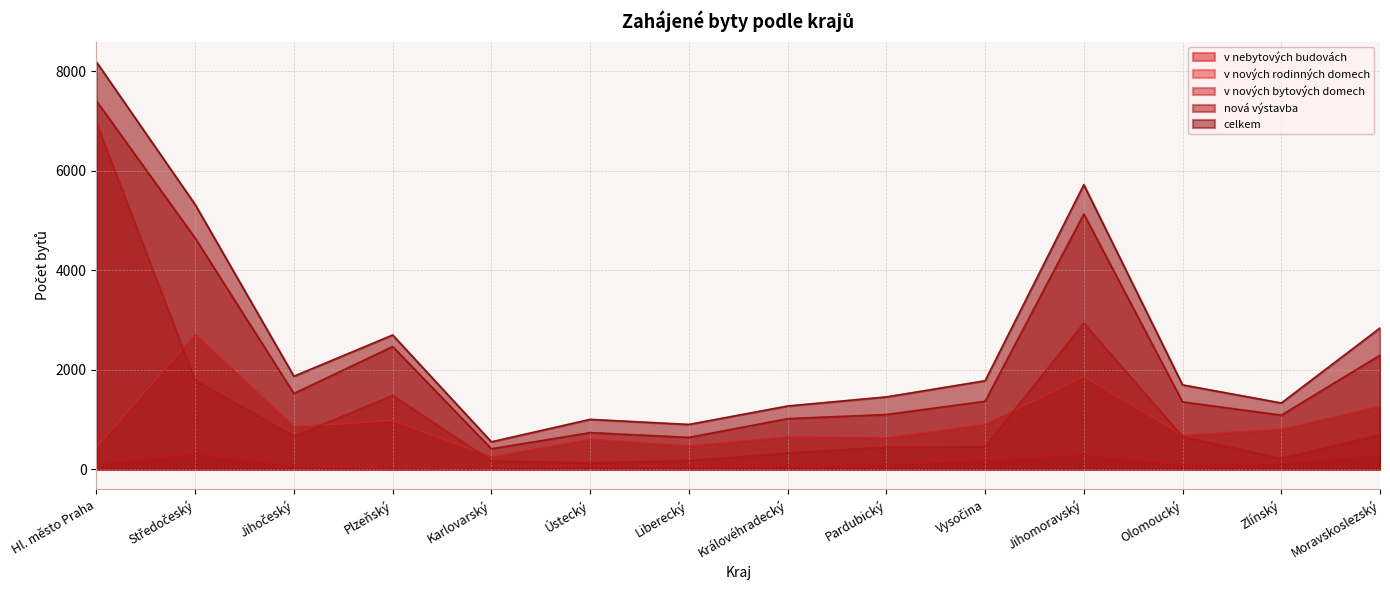

What is the total value across all series at Středočeský?

14773